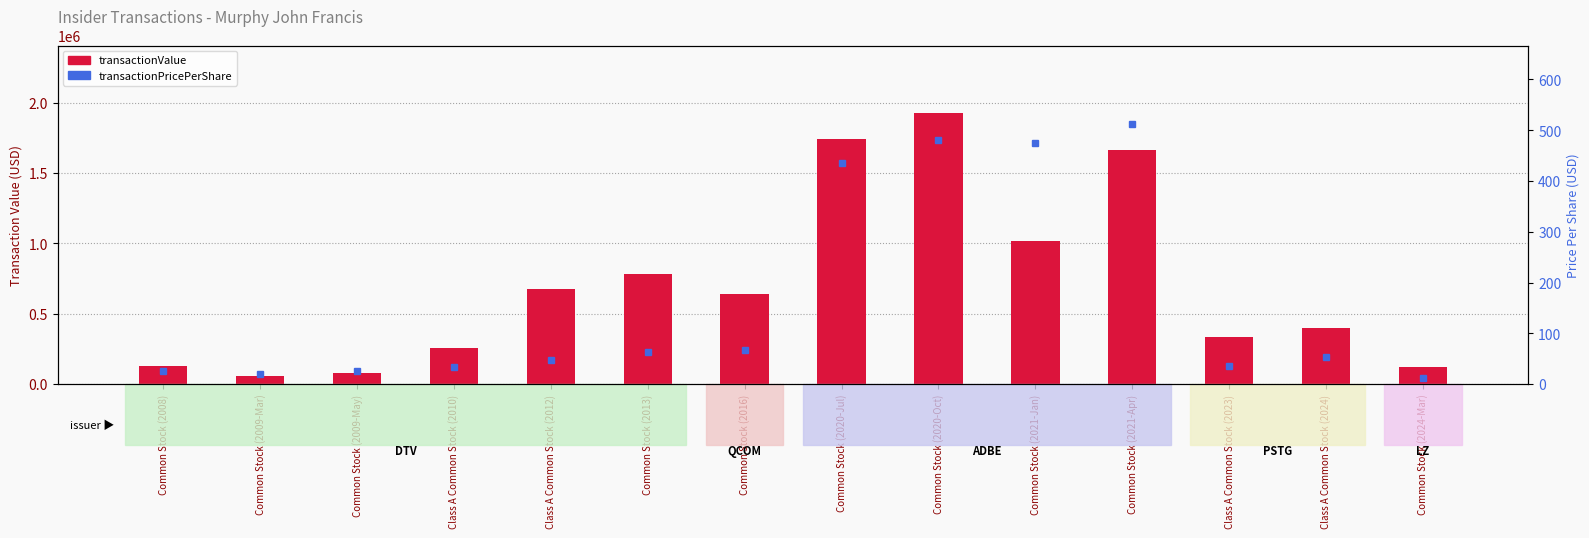

Reading right to left, what are all the values shown in this chart?

transactionValue: 124740.0	396000.0	332603.0	1666528.0	1014977.0	1923600.0	1739740.0	637639.0	782939.0	674692.0	256108.0	77900.0	60347.0	126400.0
transactionPricePerShare: 12.5	52.8	36.6	512.8	474.5	480.9	434.9	68.2	63.9	47.8	33.5	25.0	20.1	25.0